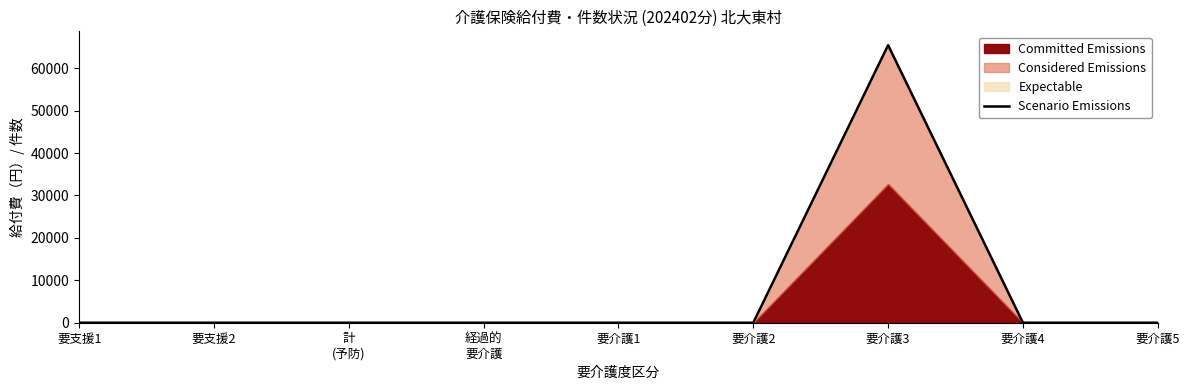

True or false: the data shows 25289 at 要介護5.

False